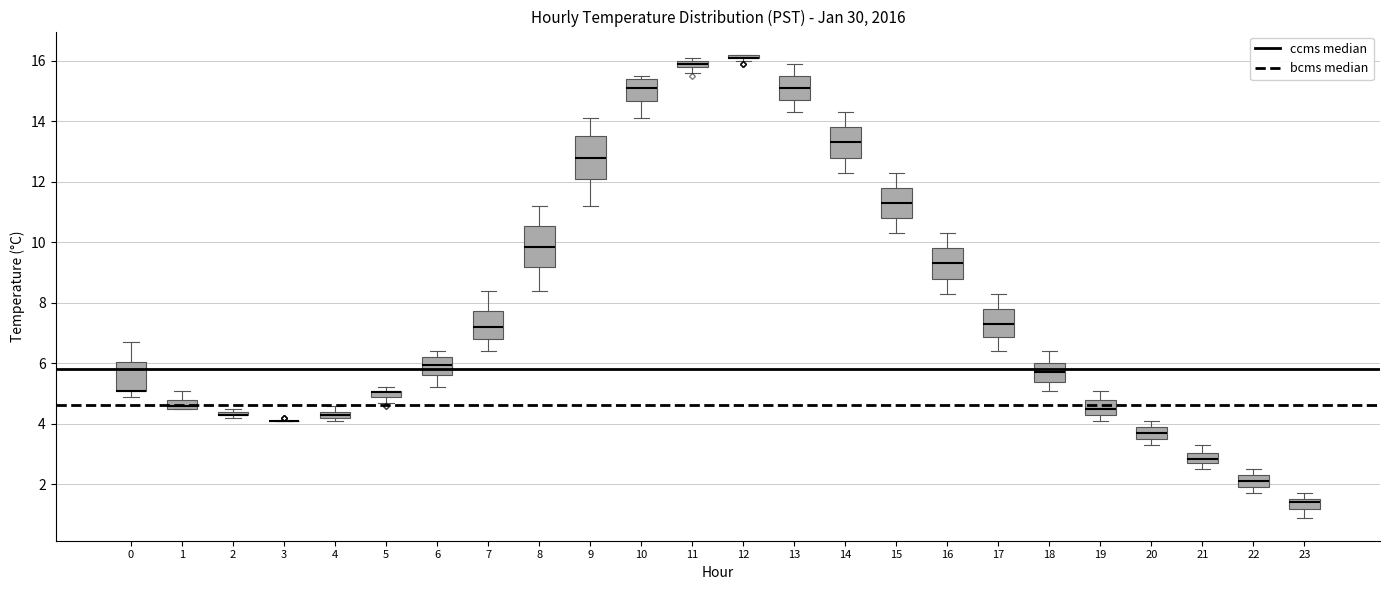

Where is the upper edge of the box at x = 17 on the y-axis? The values are not printed on the chart, so give them approximately, as read against the axis.

7.8